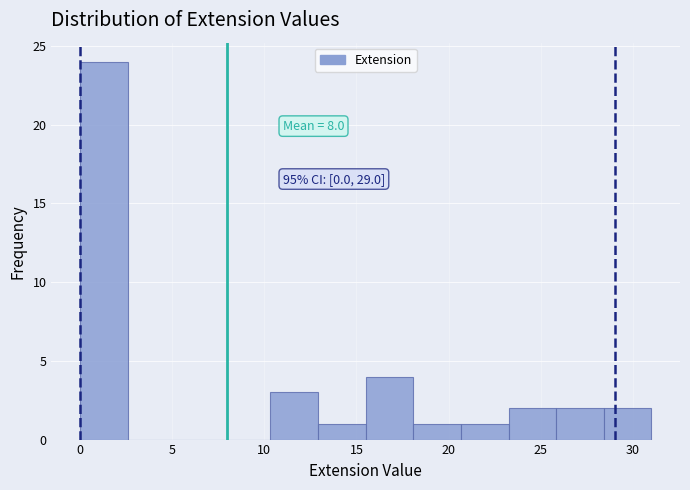

Over which range of the x-axis is the bar tallest?

0.0 to 2.5